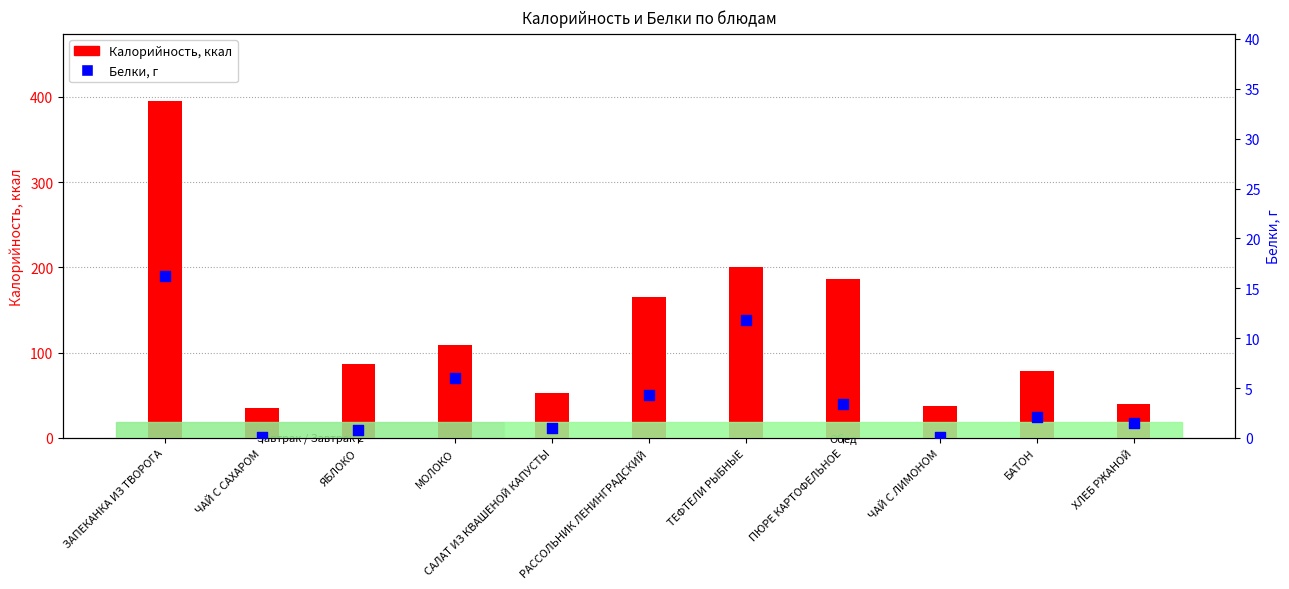

Is the value of Калорийность at ЧАЙ С ЛИМОНОМ greater than the value of Белки at РАССОЛЬНИК ЛЕНИНГРАДСКИЙ?

Yes